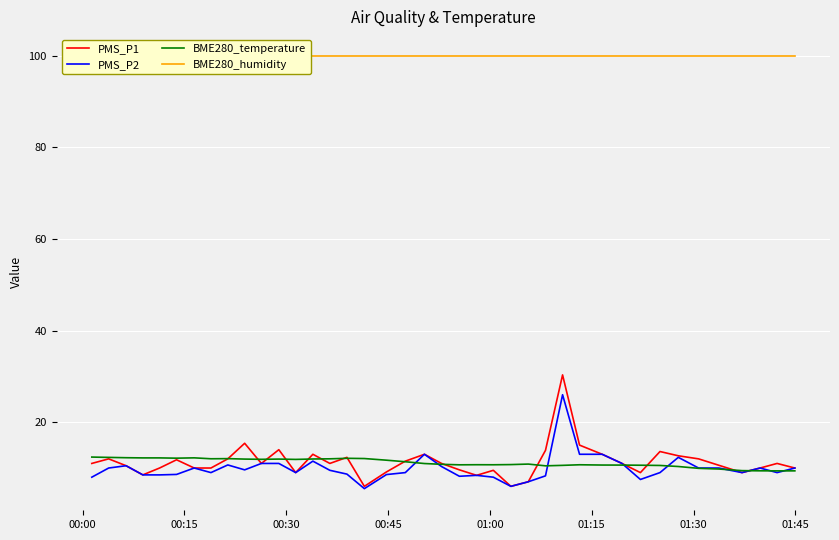

How many lines are shown in the chart?

4